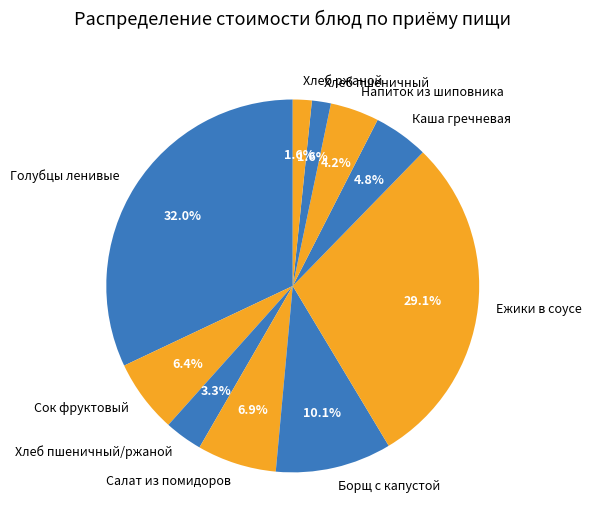

Count the number of slices in the pie.

10